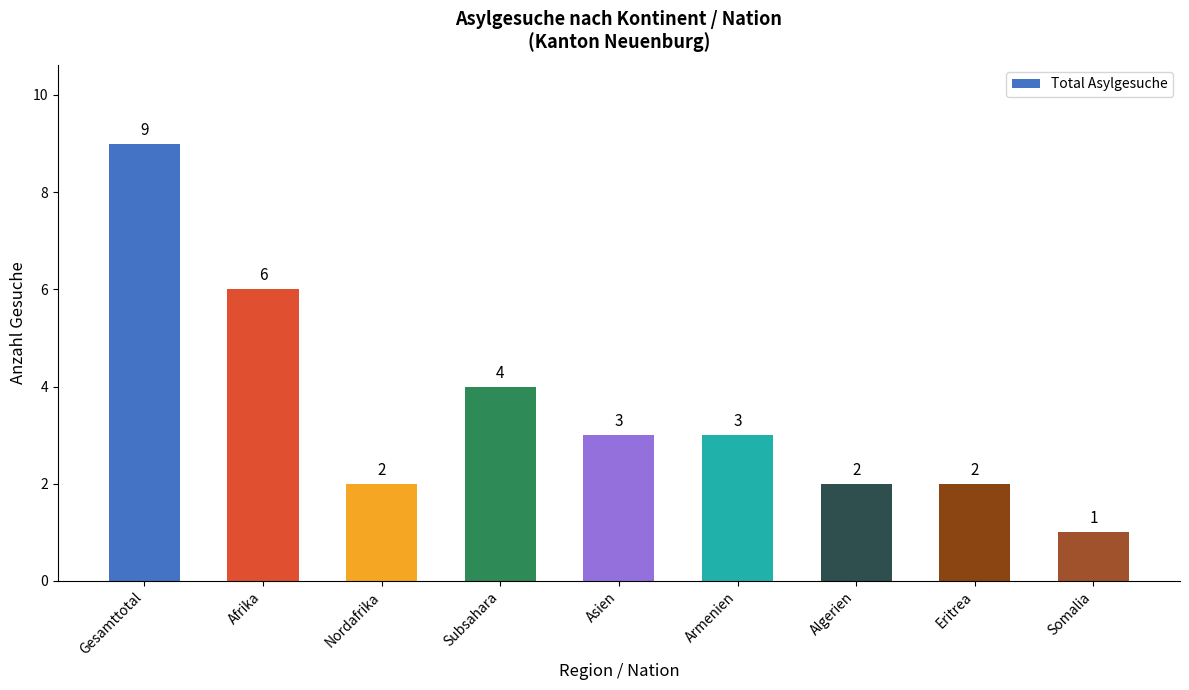

What value does the data have at Armenien?

3